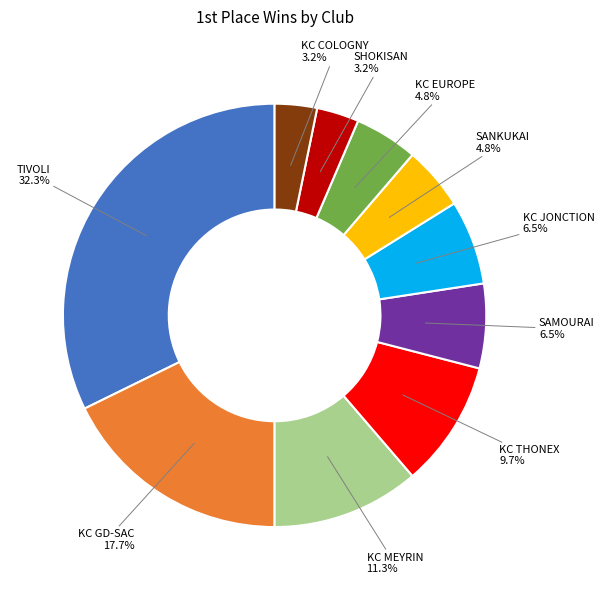

Is there a majority slice in this chart?

No